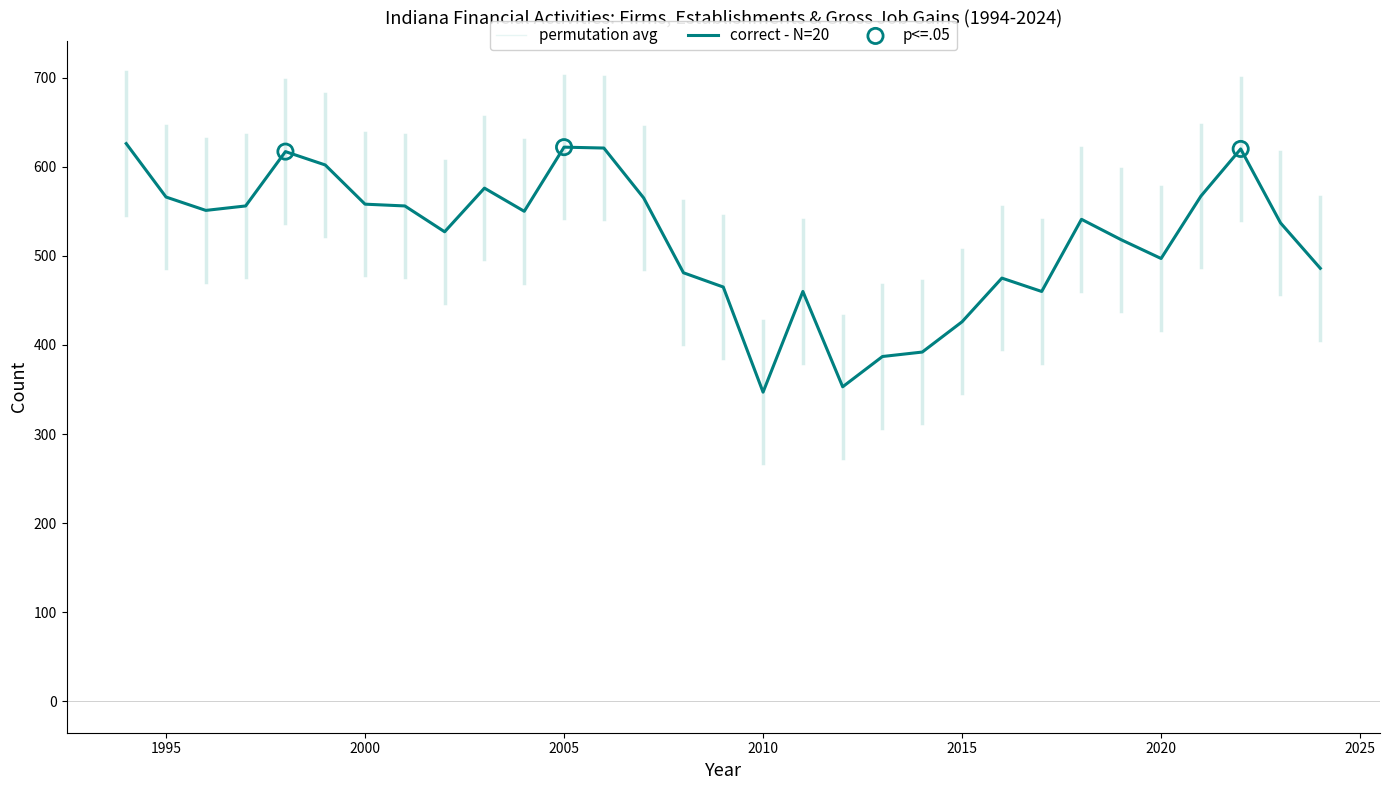

Is this an area chart (filled region under the line)?

No